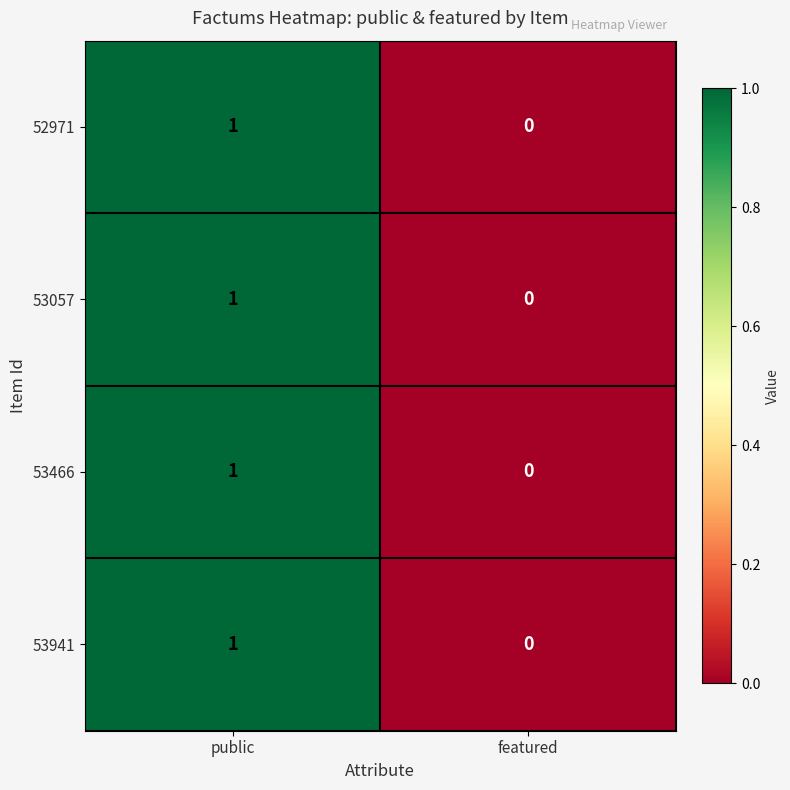

Reading right to left, what are all the values shown in this chart?

52971: 0	1
53057: 0	1
53466: 0	1
53941: 0	1